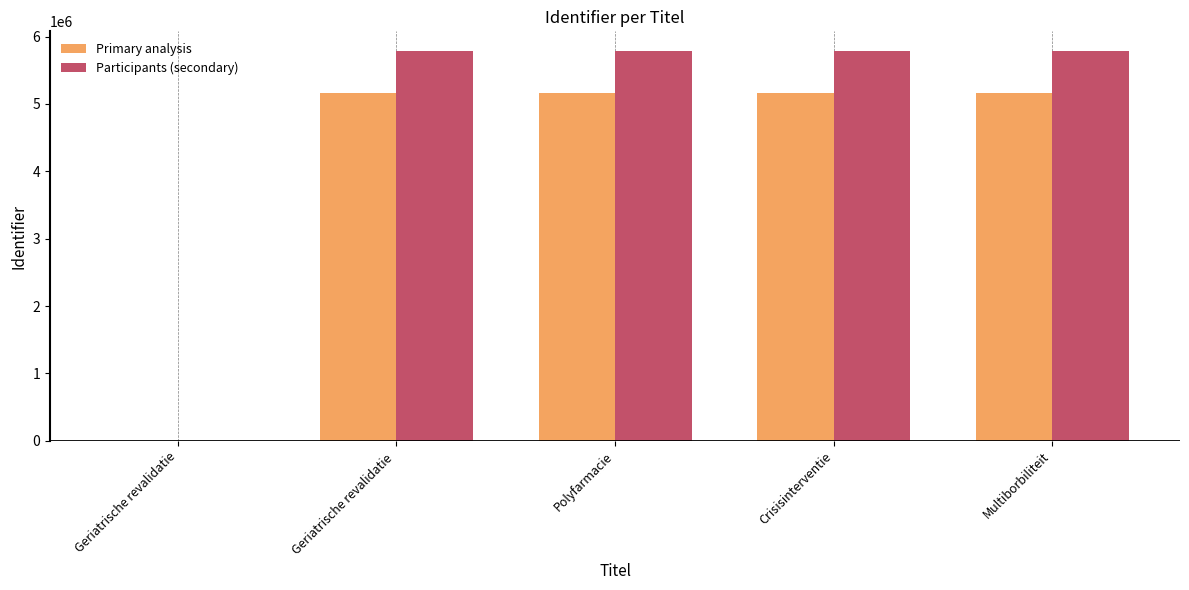

Which series has the largest range (max minus min)?

Participants (secondary)